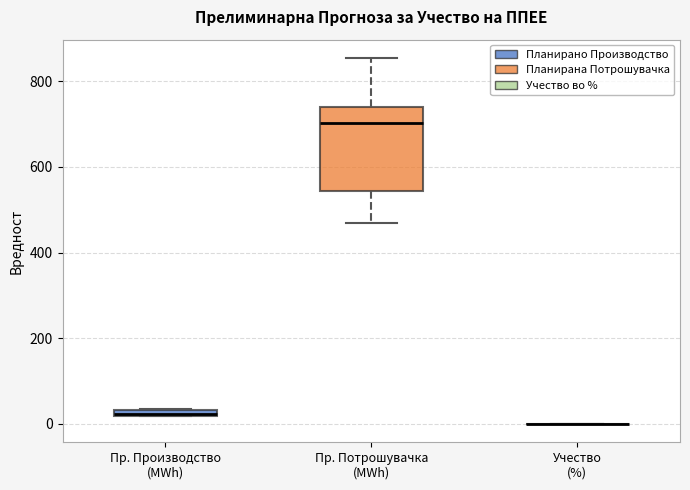

Comparing the boxes themselves (not the whiskers), which one is the tallest?

Пр. Потрошувачка (MWh)